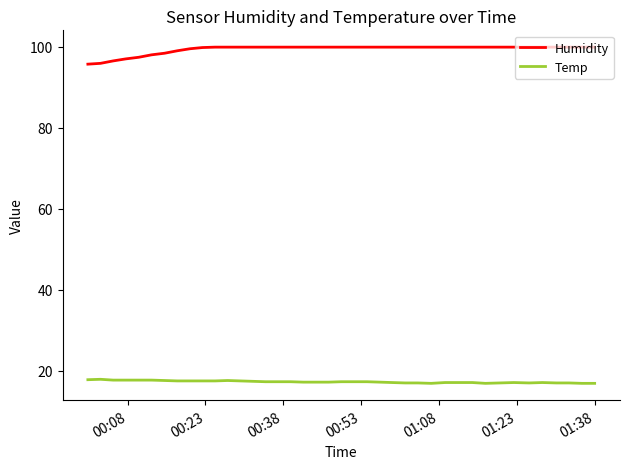

What is the average value of the Temp series?

17.3